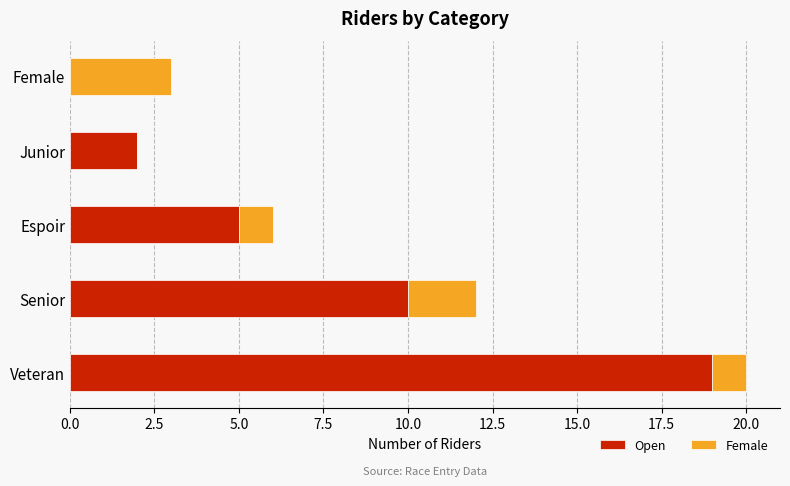

At which label is Open closest to 9?

Senior